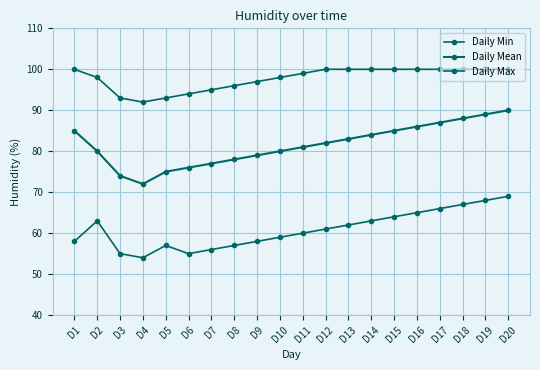

What is the approximate value of Daily Mean at D12, to the nearest 10?

80